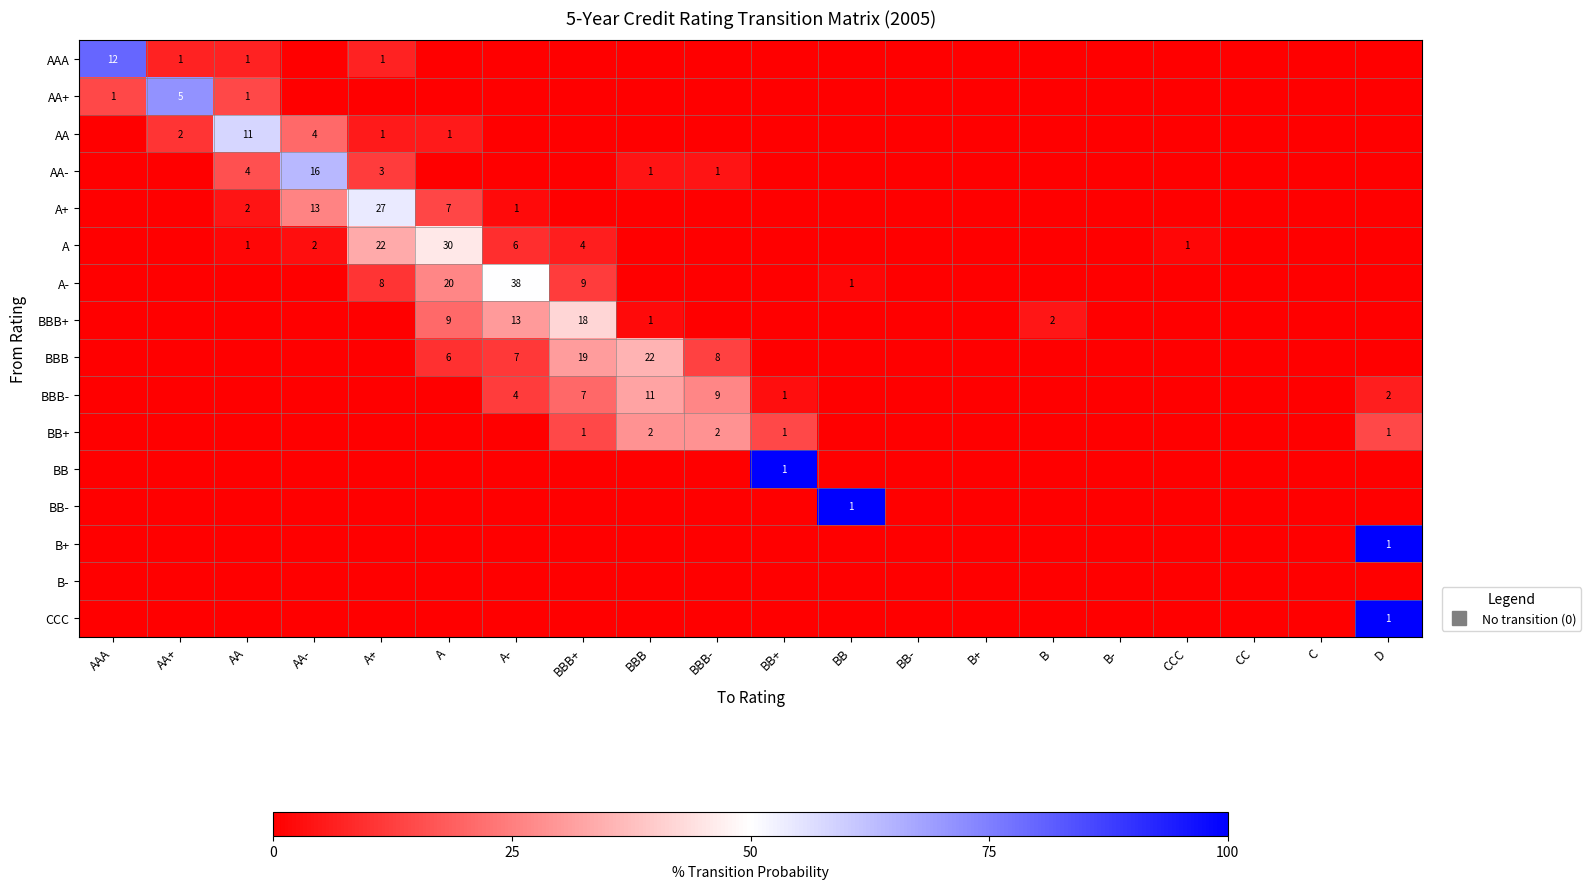

List the labels in order of B+ value, smallest first.

AAA, AA+, AA, AA-, A+, A, A-, BBB+, BBB, BBB-, BB+, BB, BB-, B+, B, B-, CCC, CC, C, D